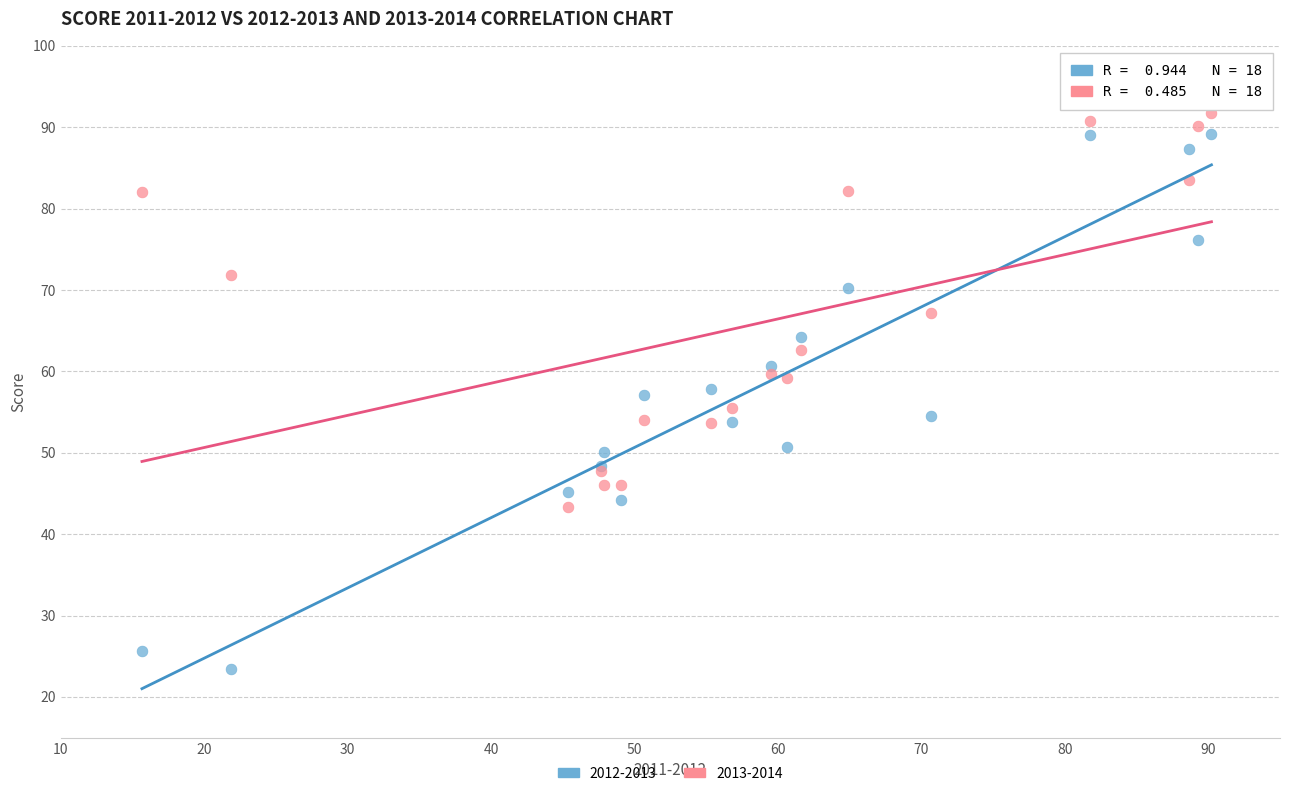

Which series contains the lowest Y value?

2012-2013